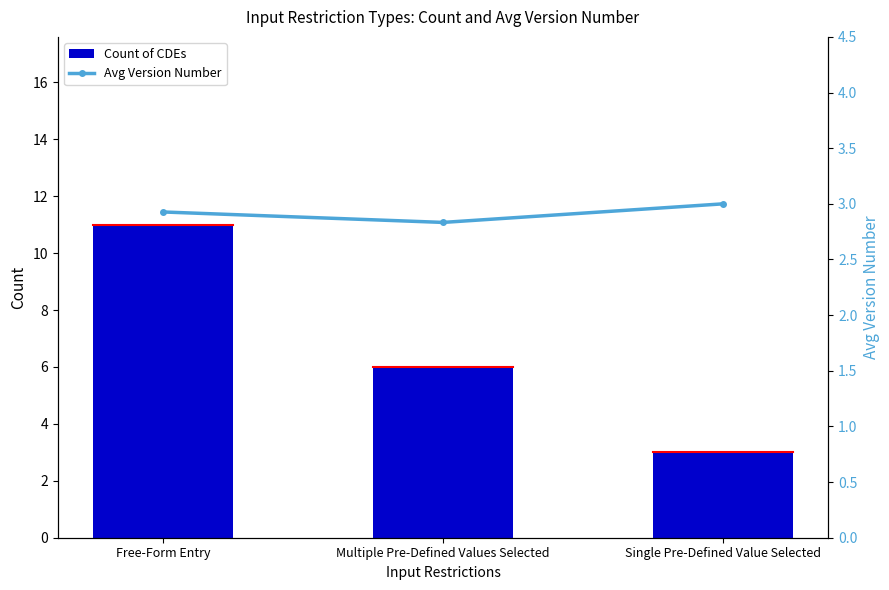

At which category does the chart reach its peak across all series?

Free-Form Entry